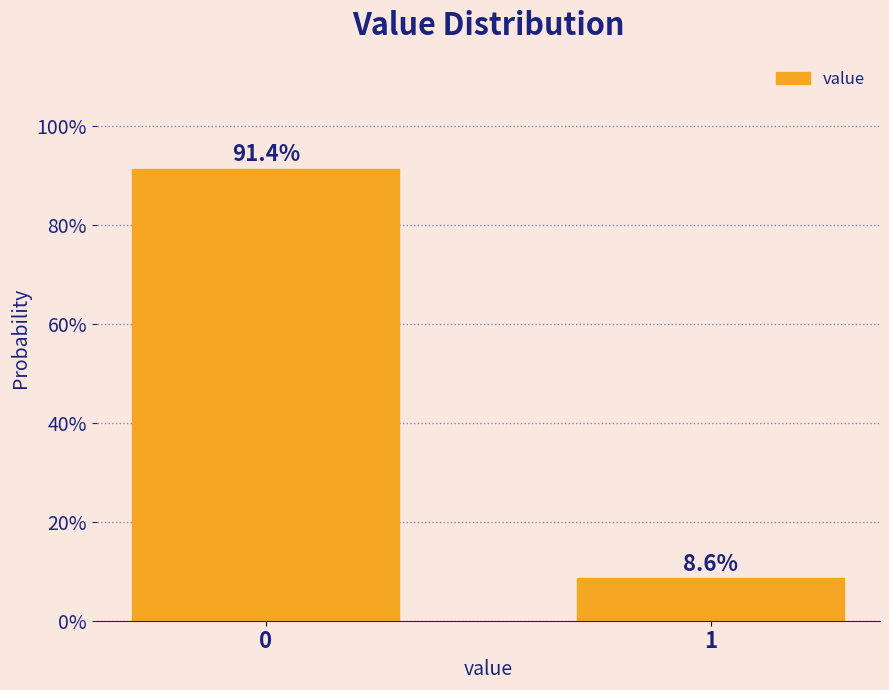

Does the chart contain any negative values?

No